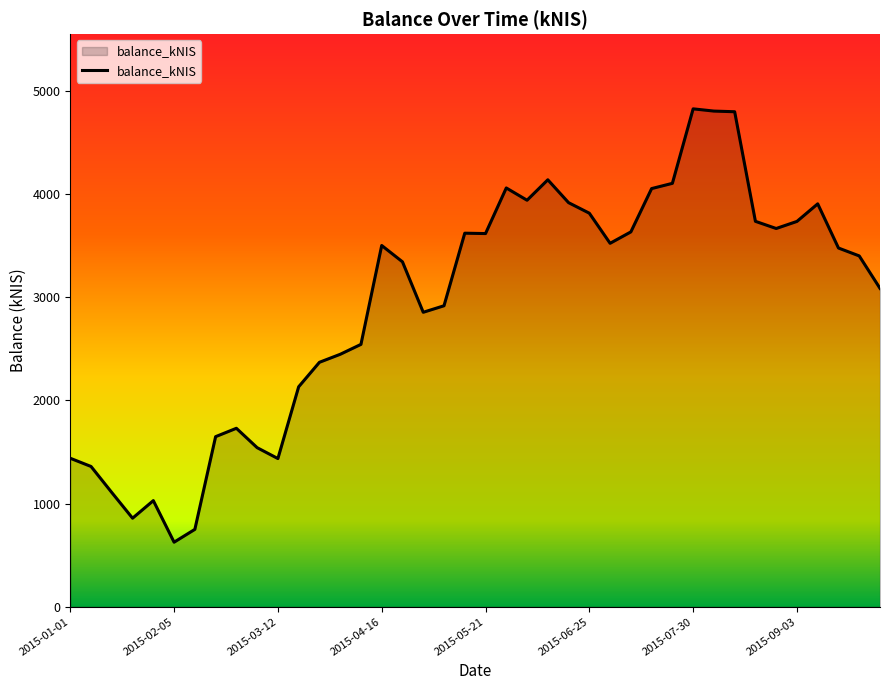

What is the difference between the maximum and minimum values?

4198.3